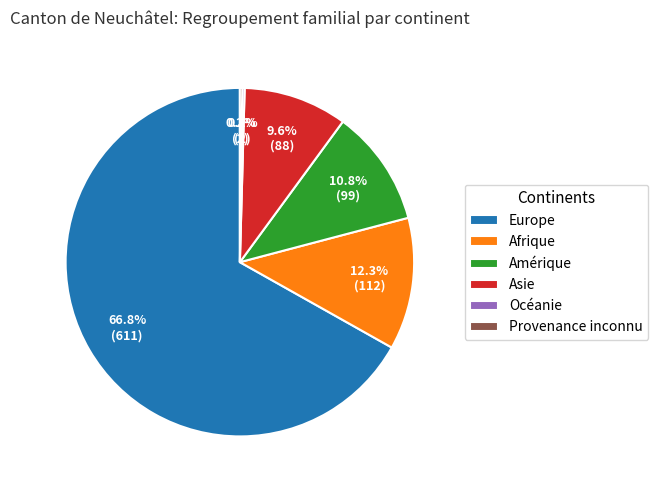

Between Afrique and Europe, which is larger?

Europe